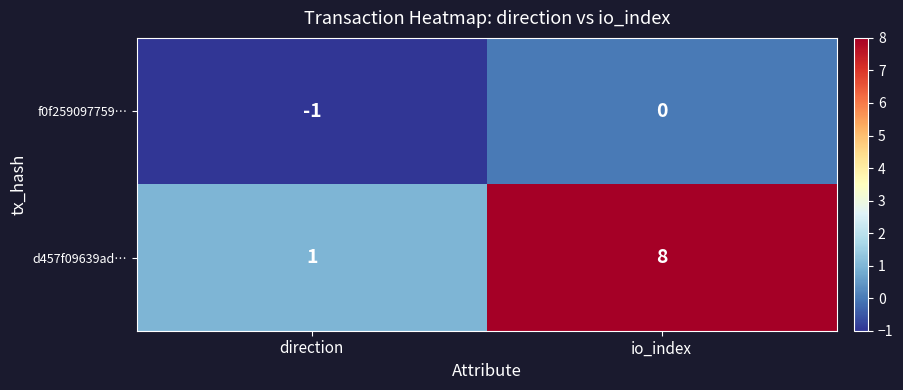

The value of f0f259097759… at direction is -1. True or false?

True